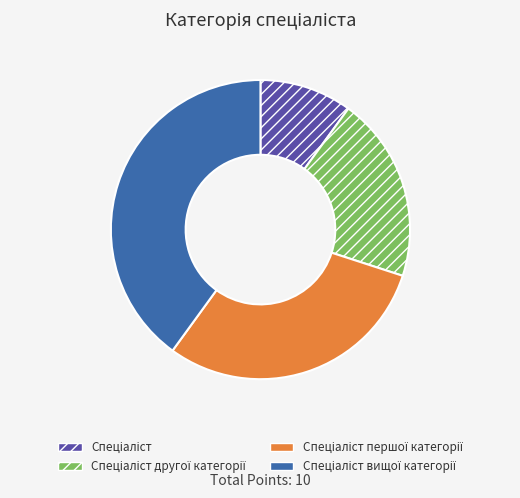

Is there a majority slice in this chart?

No